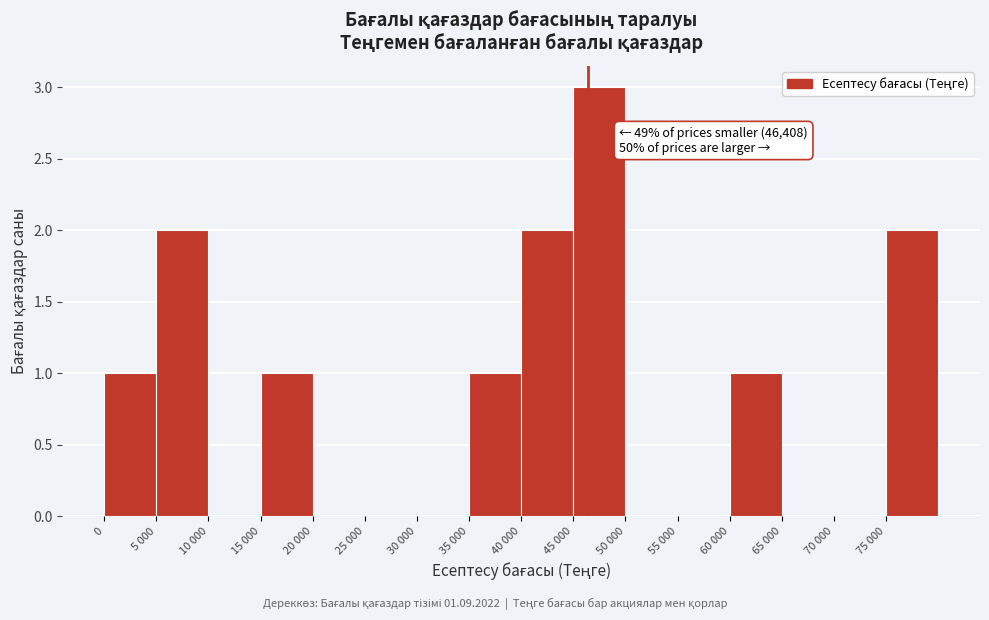

Reading left to right, what are all the values shown in this chart?

0=1	5 000=2	10 000=0	15 000=1	20 000=0	25 000=0	30 000=0	35 000=1	40 000=2	45 000=3	50 000=0	55 000=0	60 000=1	65 000=0	70 000=0	75 000=2